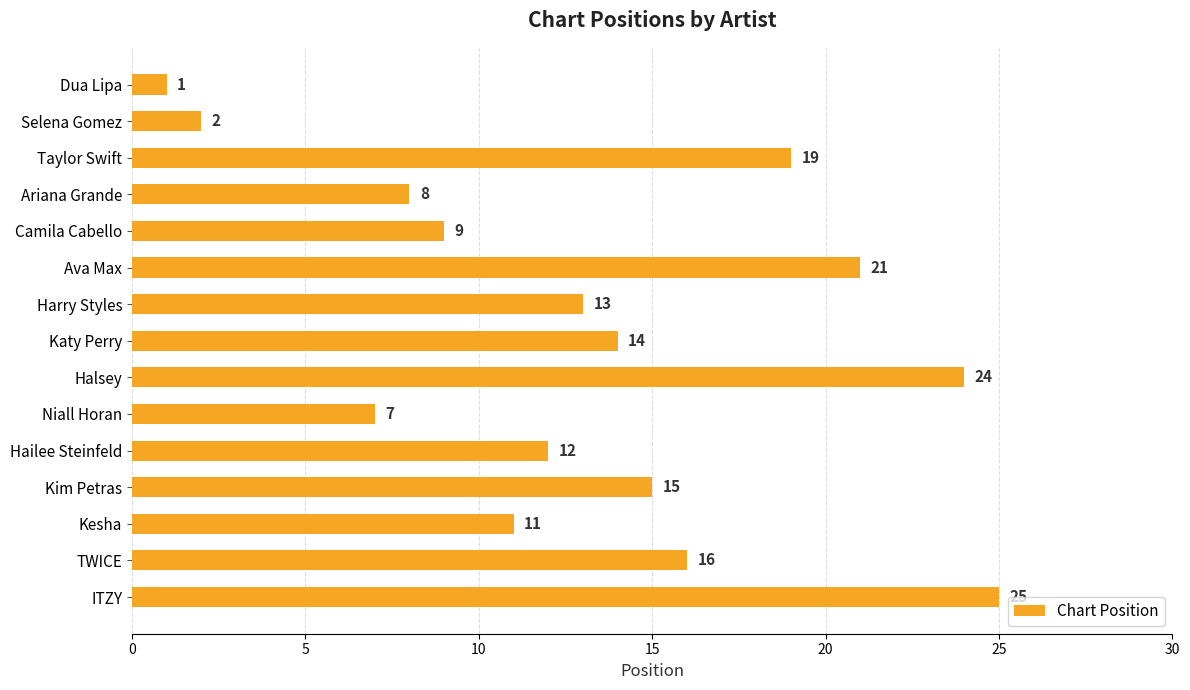

Rank the categories by value from highest to lowest.

ITZY, Halsey, Ava Max, Taylor Swift, TWICE, Kim Petras, Katy Perry, Harry Styles, Hailee Steinfeld, Kesha, Camila Cabello, Ariana Grande, Niall Horan, Selena Gomez, Dua Lipa